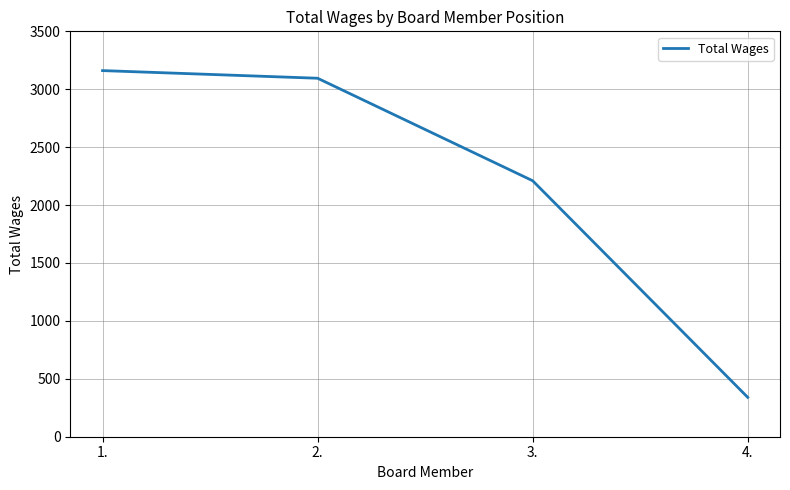

At which label does the data first exceed 3095?

1.